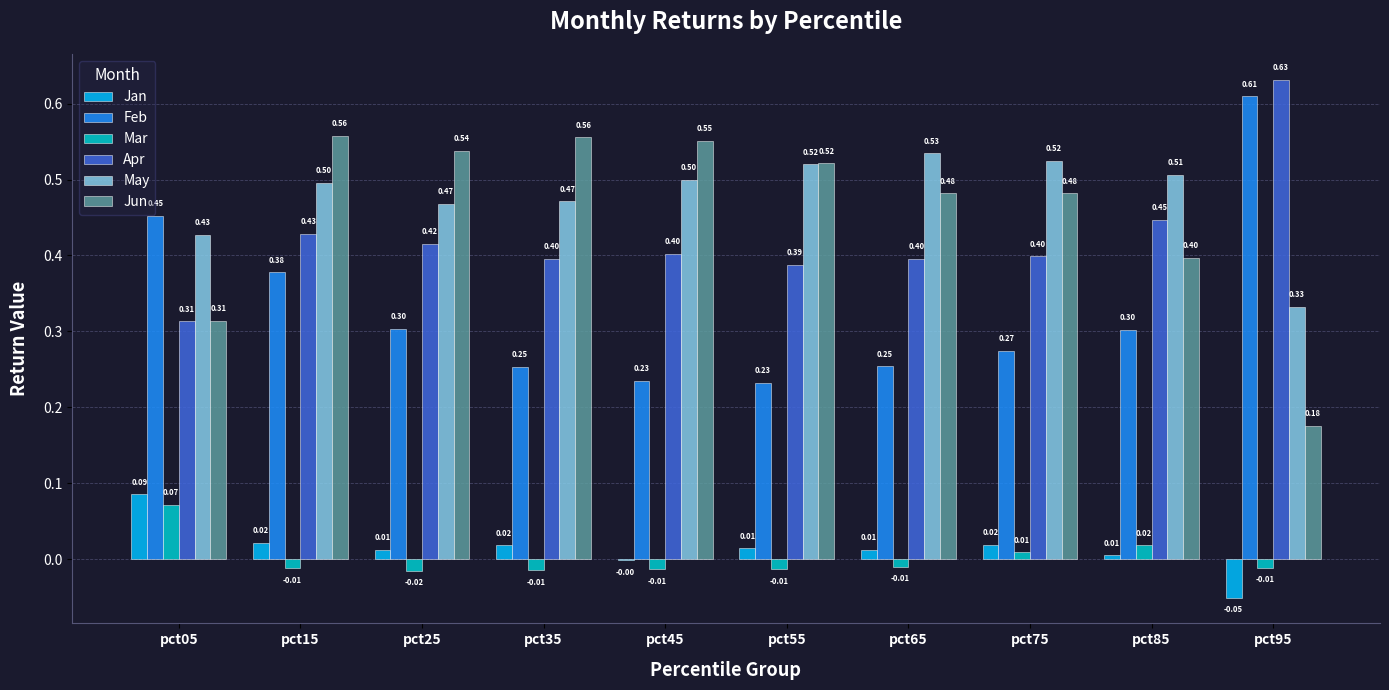

Between pct15 and pct45, which series saw the biggest shift?

Feb